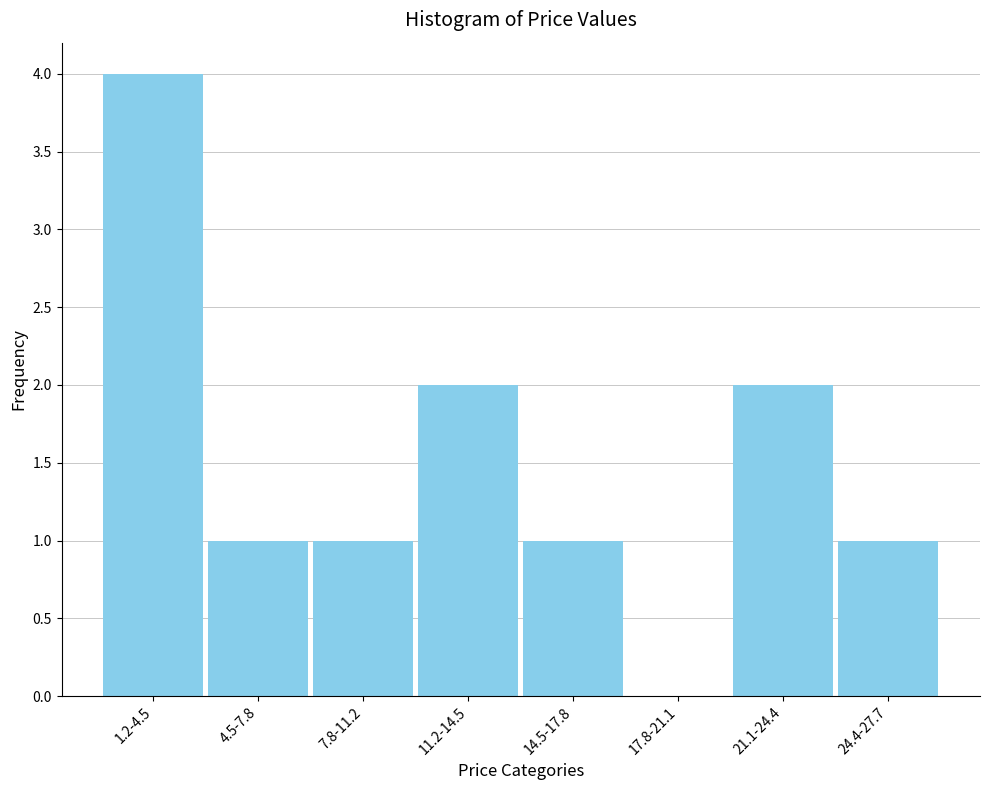

Reading left to right, list all the values displayed in this chart.

1.2-4.5=4	4.5-7.8=1	7.8-11.2=1	11.2-14.5=2	14.5-17.8=1	17.8-21.1=0	21.1-24.4=2	24.4-27.7=1